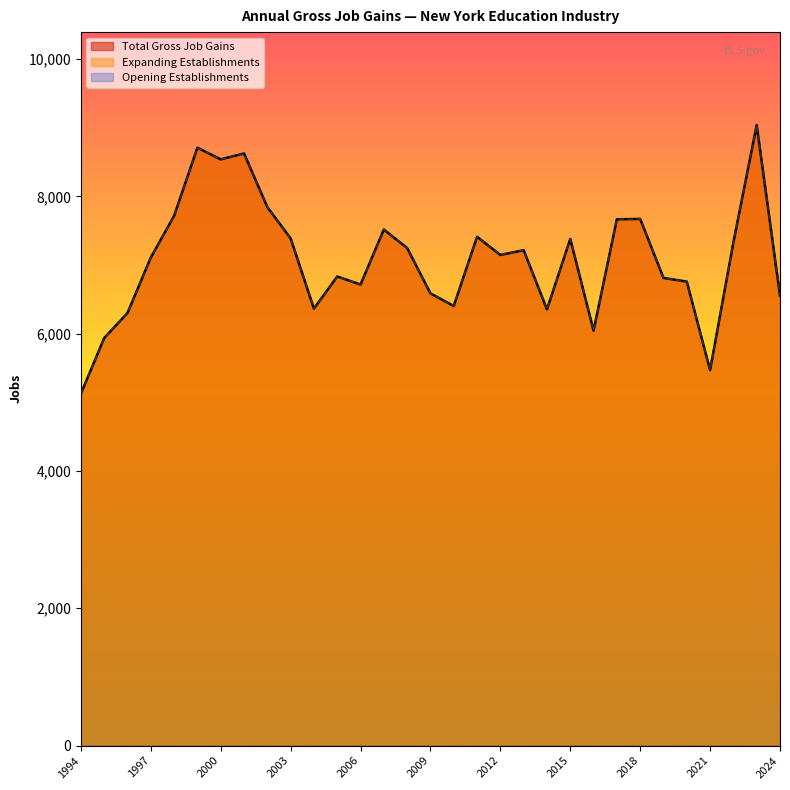

The value of Total Gross Job Gains at 1999 is 1966. True or false?

False